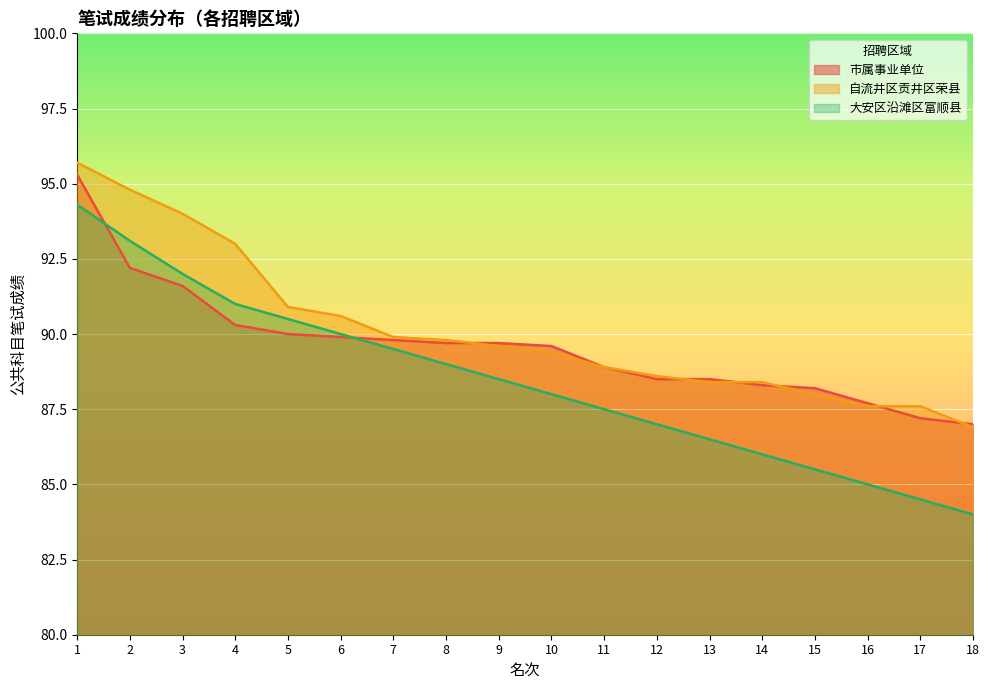

Does the chart display data point markers on the line(s)?

No